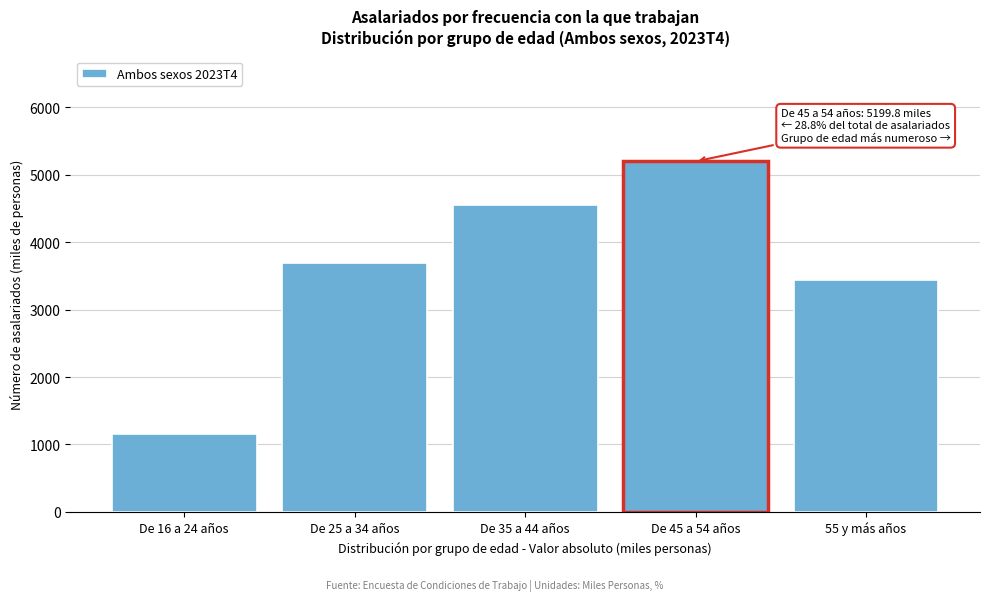

Reading right to left, list all the values displayed in this chart.

55 y más años=3434.6	De 45 a 54 años=5199.8	De 35 a 44 años=4546.6	De 25 a 34 años=3694.7	De 16 a 24 años=1159.7